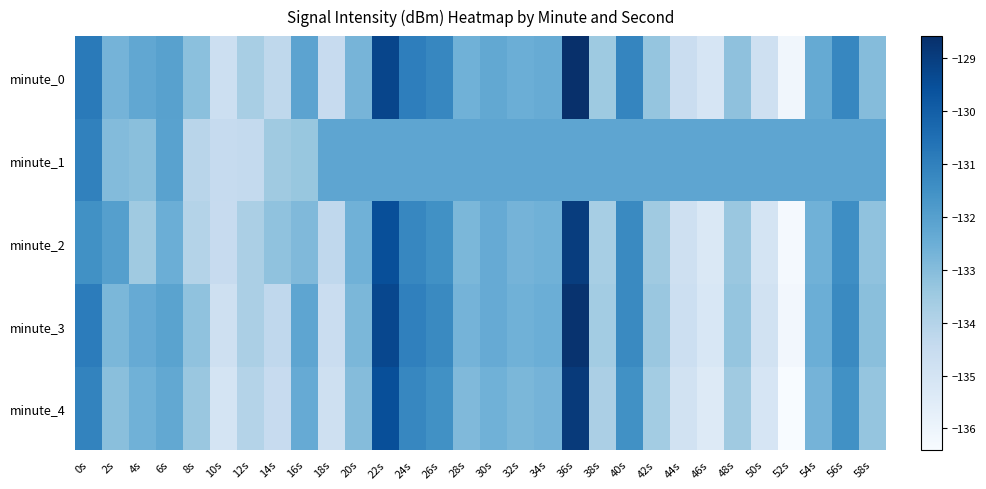

Reading left to right, extract all data points from this chart.

minute_0: 0s=-130.8	2s=-132.7	4s=-132.2	6s=-132.1	8s=-133.1	10s=-134.7	12s=-133.7	14s=-134.3	16s=-132.1	18s=-134.5	20s=-132.7	22s=-129.2	24s=-130.9	26s=-131.2	28s=-132.6	30s=-132.3	32s=-132.5	34s=-132.4	36s=-128.6	38s=-133.5	40s=-131.2	42s=-133.3	44s=-134.6	46s=-135.1	48s=-133.2	50s=-134.8	52s=-136.1	54s=-132.3	56s=-131.2	58s=-133.0
minute_1: 0s=-131.0	2s=-133.0	4s=-133.1	6s=-132.1	8s=-134.1	10s=-134.5	12s=-134.4	14s=-133.5	16s=-133.4	18s=-132.2	20s=-132.2	22s=-132.2	24s=-132.2	26s=-132.2	28s=-132.2	30s=-132.2	32s=-132.2	34s=-132.2	36s=-132.2	38s=-132.2	40s=-132.2	42s=-132.2	44s=-132.2	46s=-132.2	48s=-132.2	50s=-132.2	52s=-132.2	54s=-132.2	56s=-132.2	58s=-132.2
minute_2: 0s=-131.5	2s=-132.0	4s=-133.5	6s=-132.5	8s=-134.0	10s=-134.5	12s=-133.8	14s=-133.2	16s=-132.9	18s=-134.3	20s=-132.6	22s=-129.5	24s=-131.2	26s=-131.5	28s=-132.8	30s=-132.4	32s=-132.7	34s=-132.6	36s=-129.0	38s=-133.7	40s=-131.3	42s=-133.5	44s=-134.8	46s=-135.3	48s=-133.4	50s=-135.0	52s=-136.3	54s=-132.6	56s=-131.4	58s=-133.2
minute_3: 0s=-130.9	2s=-132.8	4s=-132.4	6s=-132.1	8s=-133.2	10s=-134.8	12s=-133.8	14s=-134.3	16s=-132.2	18s=-134.6	20s=-132.8	22s=-129.3	24s=-131.0	26s=-131.3	28s=-132.7	30s=-132.4	32s=-132.6	34s=-132.5	36s=-128.7	38s=-133.6	40s=-131.3	42s=-133.4	44s=-134.7	46s=-135.2	48s=-133.3	50s=-134.9	52s=-136.2	54s=-132.5	56s=-131.3	58s=-133.1
minute_4: 0s=-131.1	2s=-133.1	4s=-132.6	6s=-132.3	8s=-133.4	10s=-135.0	12s=-134.0	14s=-134.5	16s=-132.4	18s=-134.8	20s=-133.0	22s=-129.5	24s=-131.2	26s=-131.5	28s=-132.9	30s=-132.6	32s=-132.8	34s=-132.7	36s=-128.9	38s=-133.8	40s=-131.5	42s=-133.6	44s=-134.9	46s=-135.4	48s=-133.5	50s=-135.1	52s=-136.4	54s=-132.7	56s=-131.5	58s=-133.3